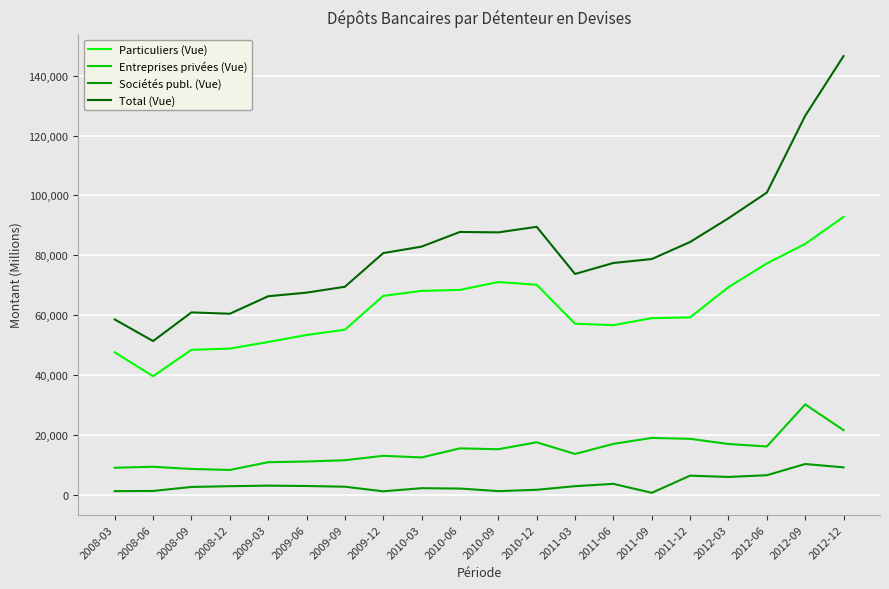

Between 2008-12 and 2012-06, which series saw the biggest shift?

Total (Vue)